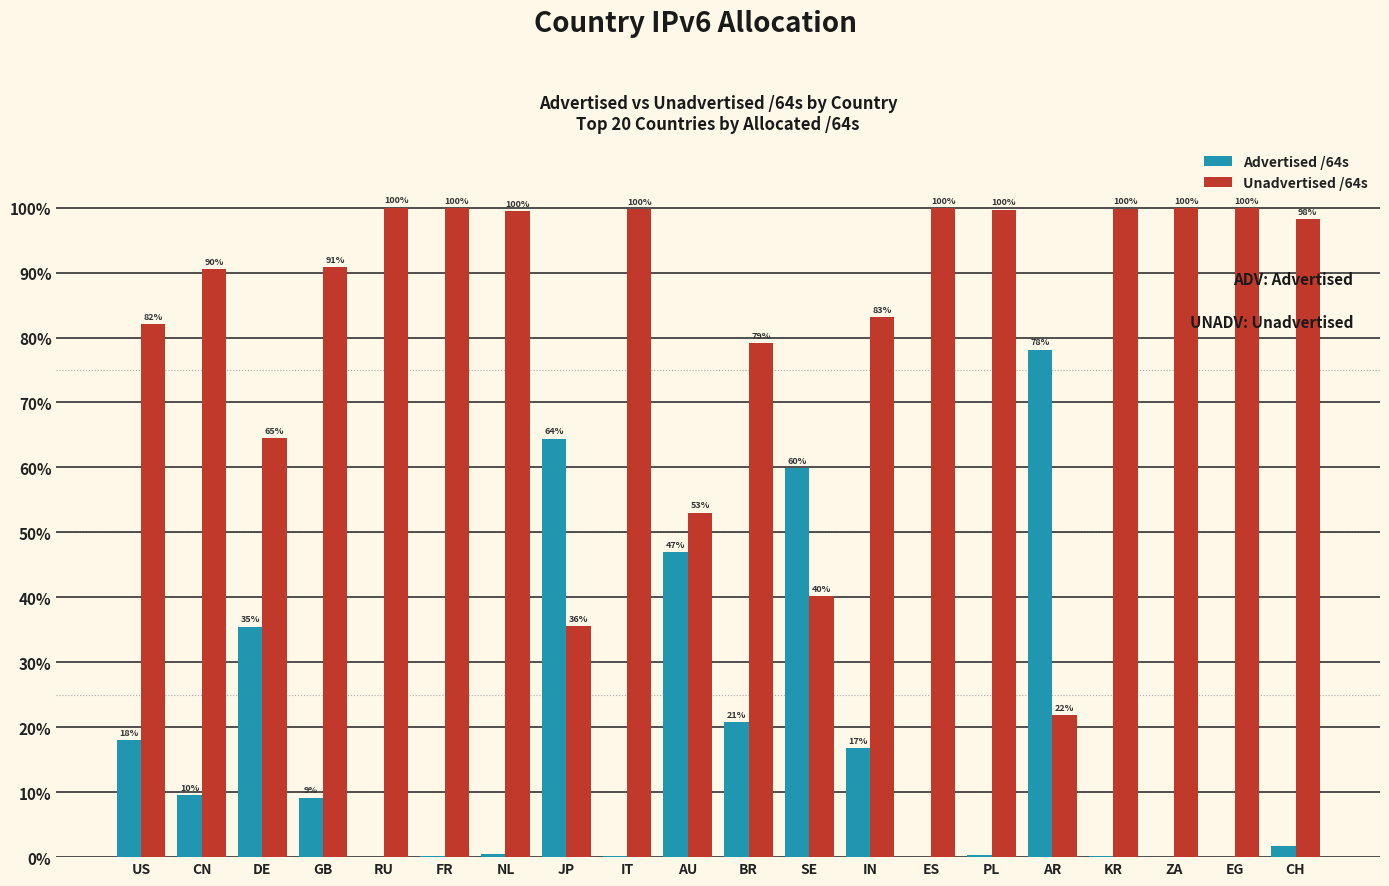

What is the approximate value of Unadvertised /64s at IN?

83.2